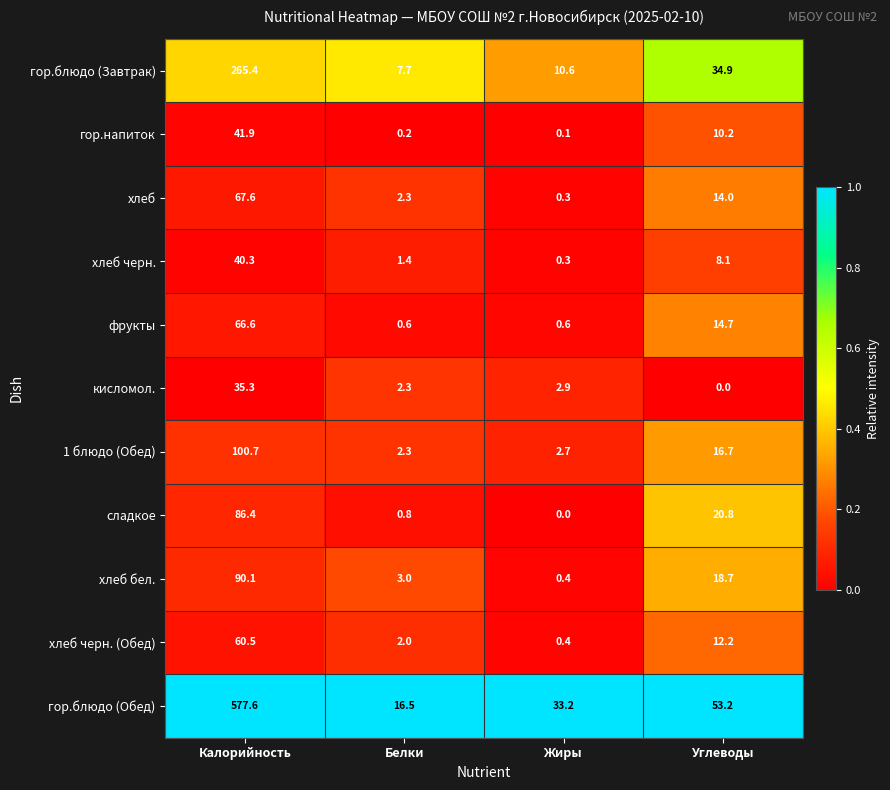

Is it true that хлеб бел. equals 90.1 at Калорийность?

True